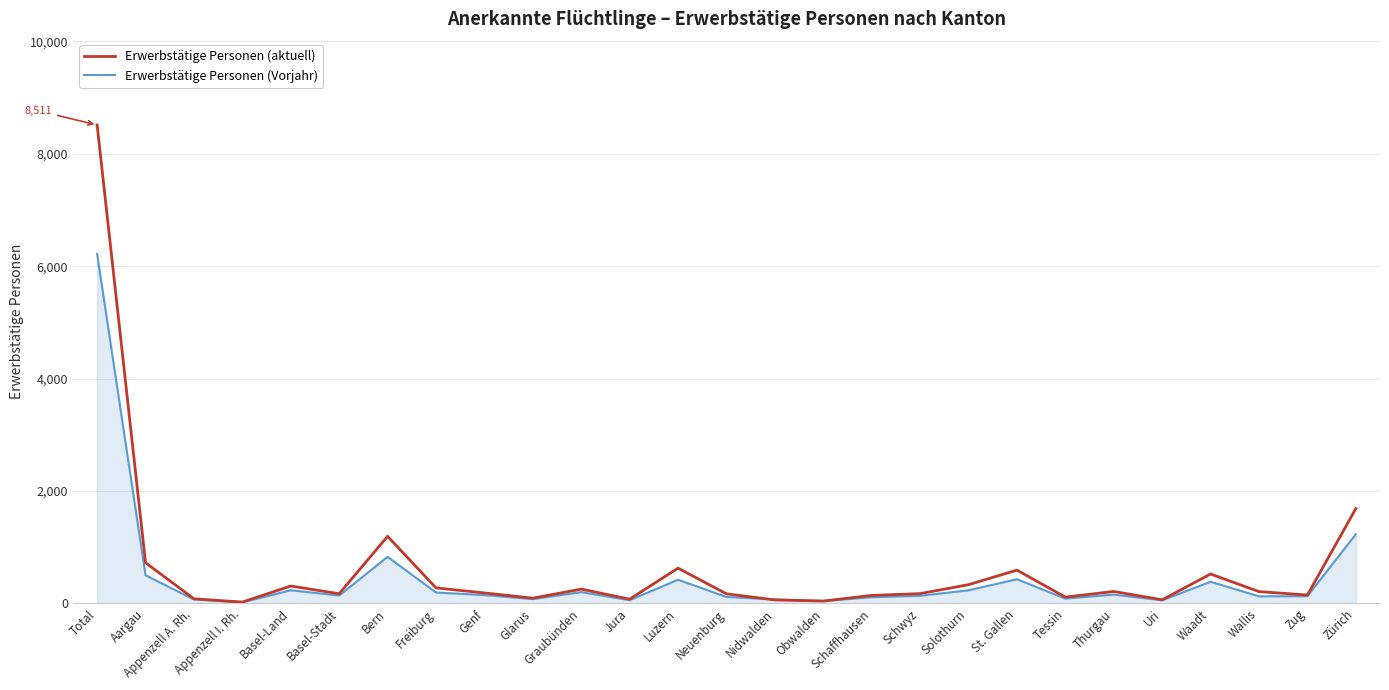

List the series in order of their peak value, highest first.

Erwerbstätige Personen (aktuell), Erwerbstätige Personen (Vorjahr)